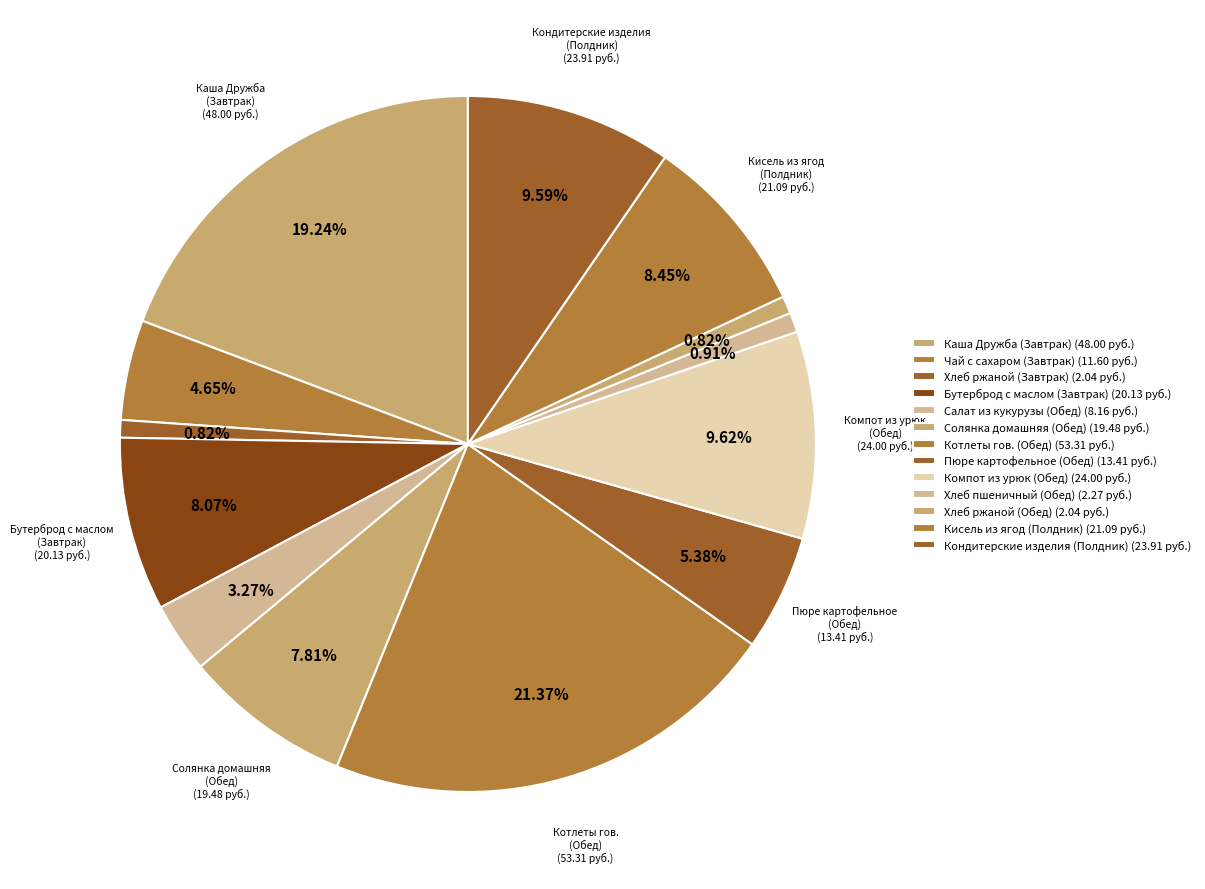

Which slice is the largest?

Котлеты гов.
(Обед)